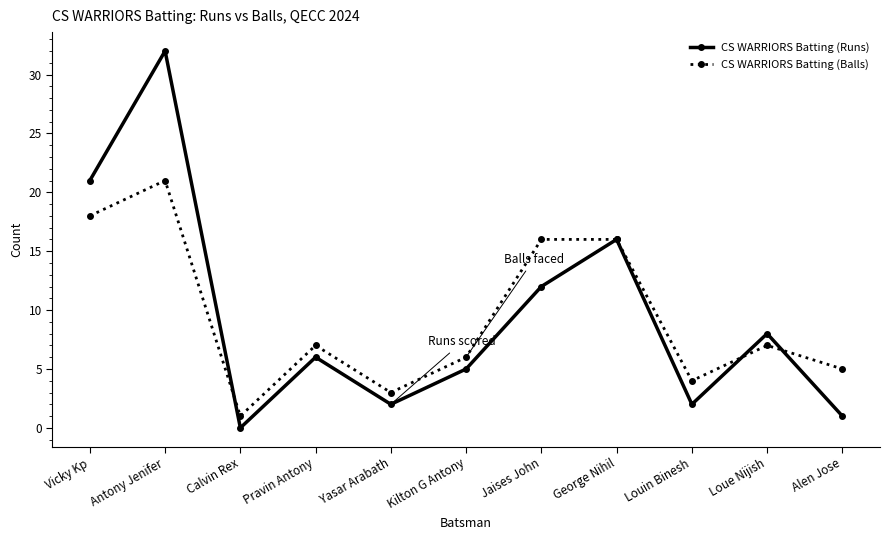

Reading left to right, what are all the values shown in this chart?

CS WARRIORS Batting (Runs): 21	32	0	6	2	5	12	16	2	8	1
CS WARRIORS Batting (Balls): 18	21	1	7	3	6	16	16	4	7	5